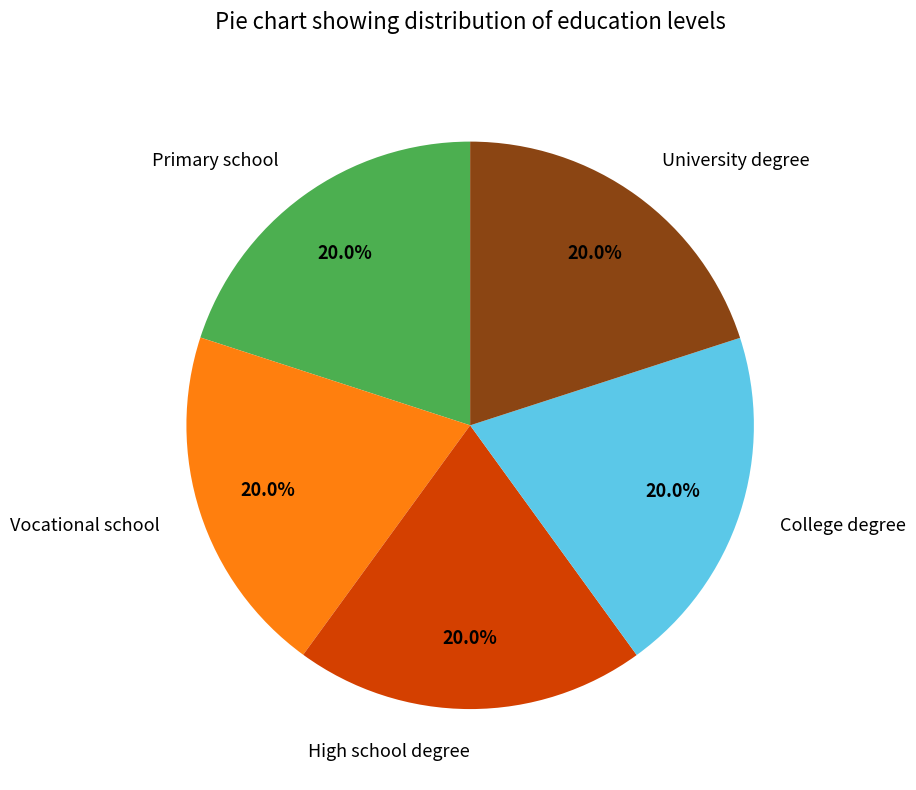

How many segments does this pie chart have?

5